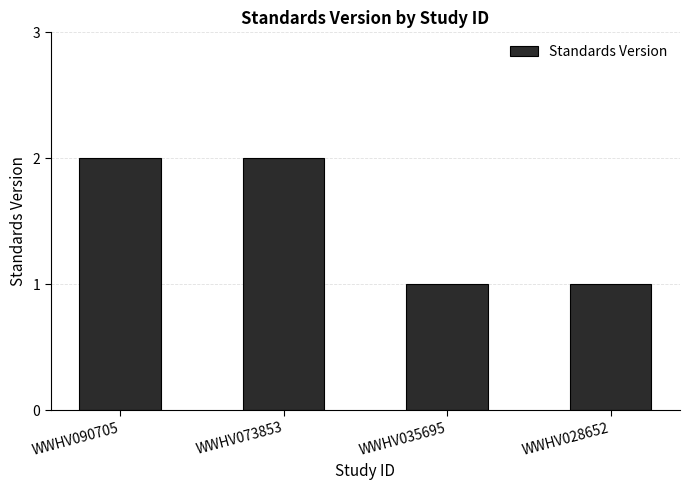

What is the difference between the second highest and minimum values?

1